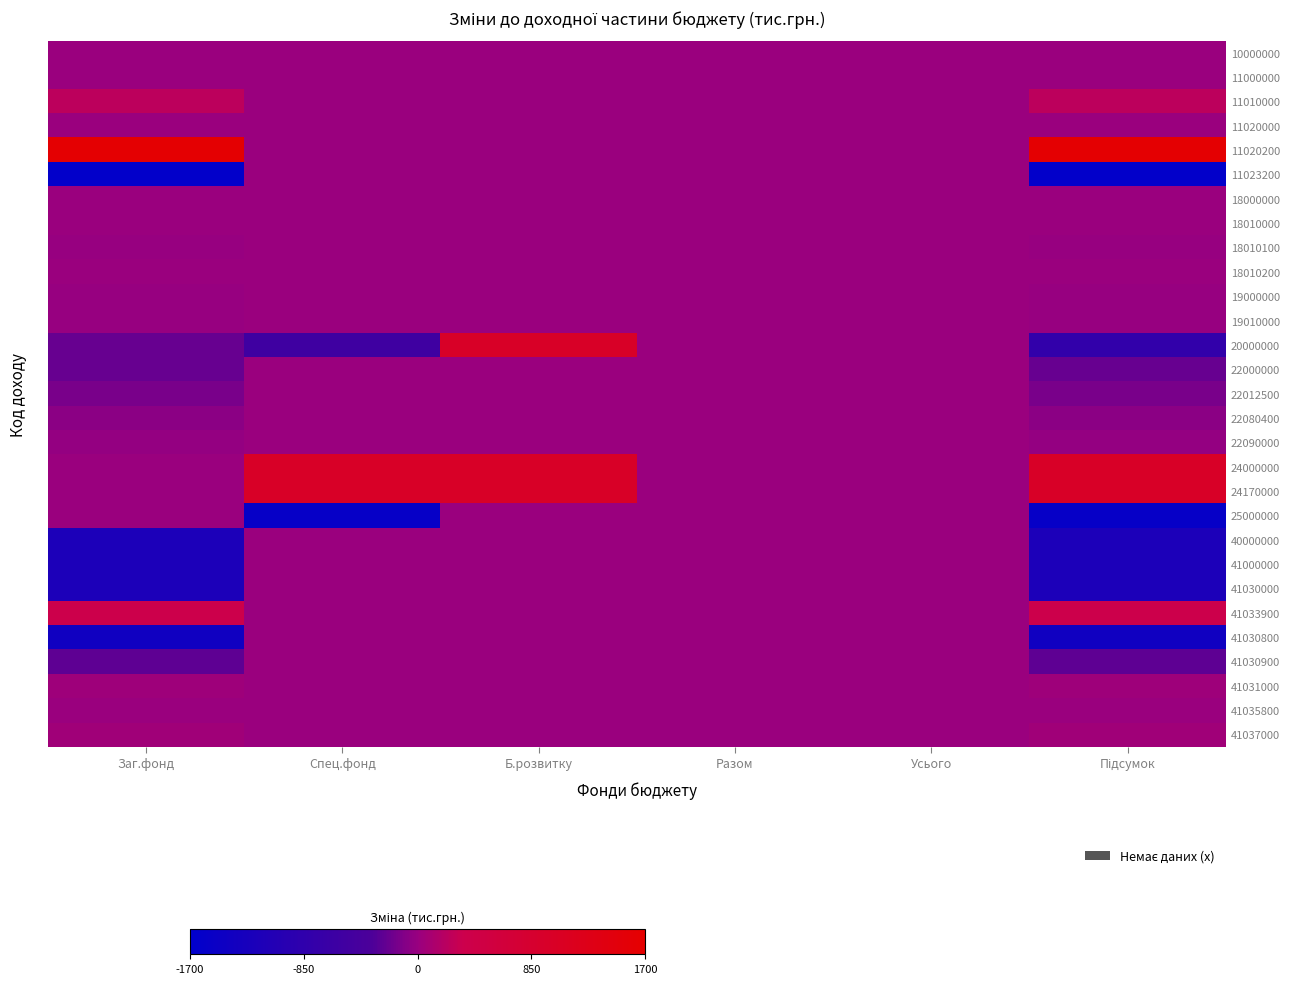

At which category does the chart reach its minimum across all series?

Заг.фонд